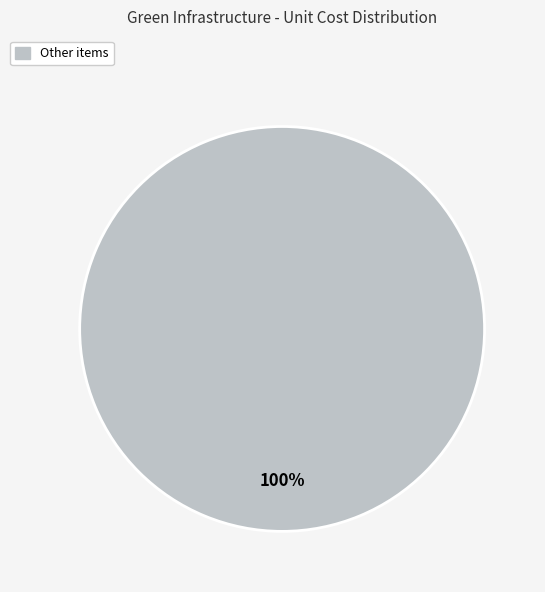

Does any single category account for the majority?

Yes